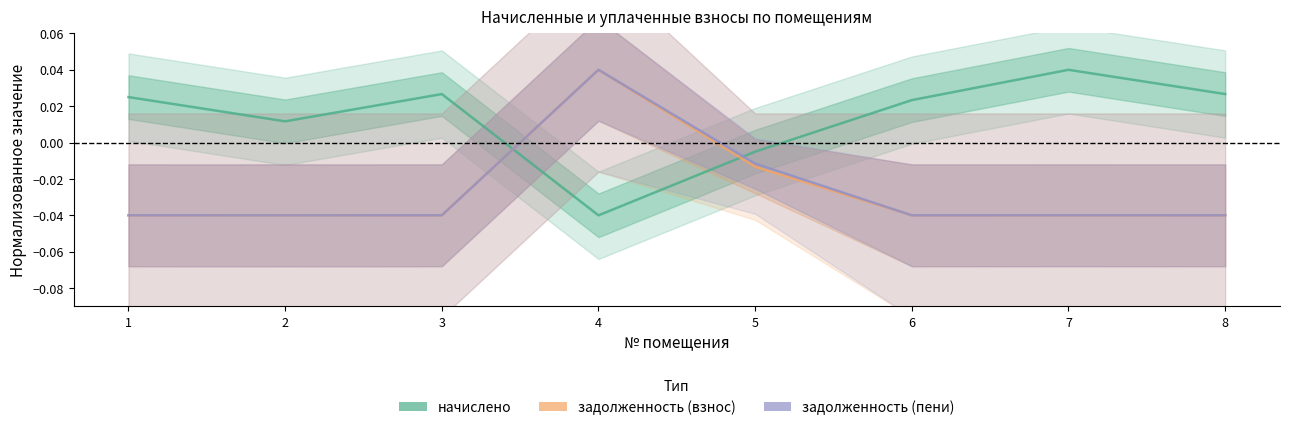

Rank the series at 3 from highest to lowest value.

начислено, задолженность (взнос), задолженность (пени)